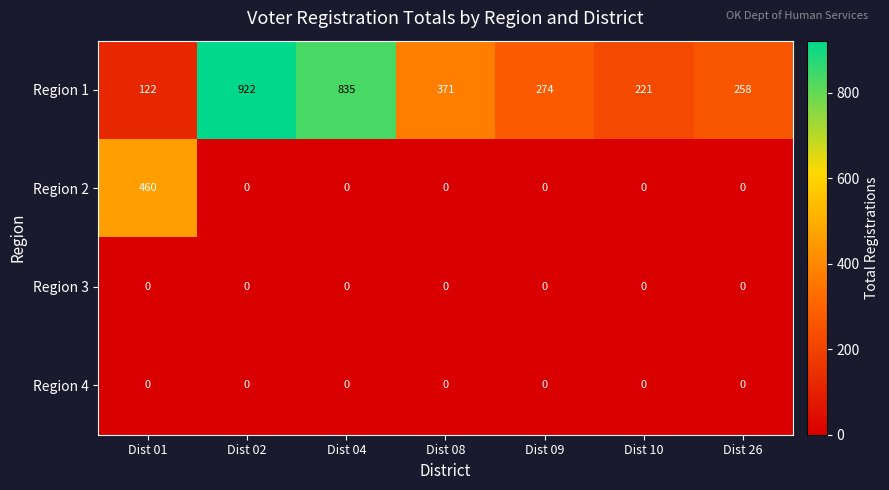

What is the difference between the Region 1 values at Dist 26 and Dist 09?

16